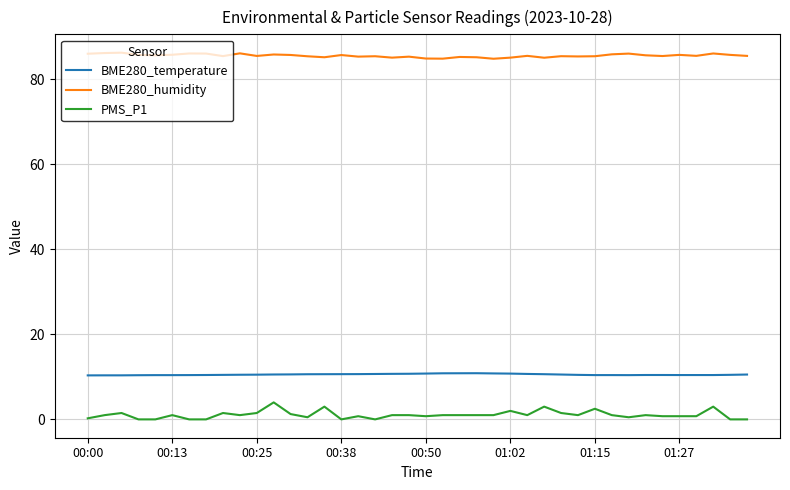

How many distinct data groups are displayed?

3